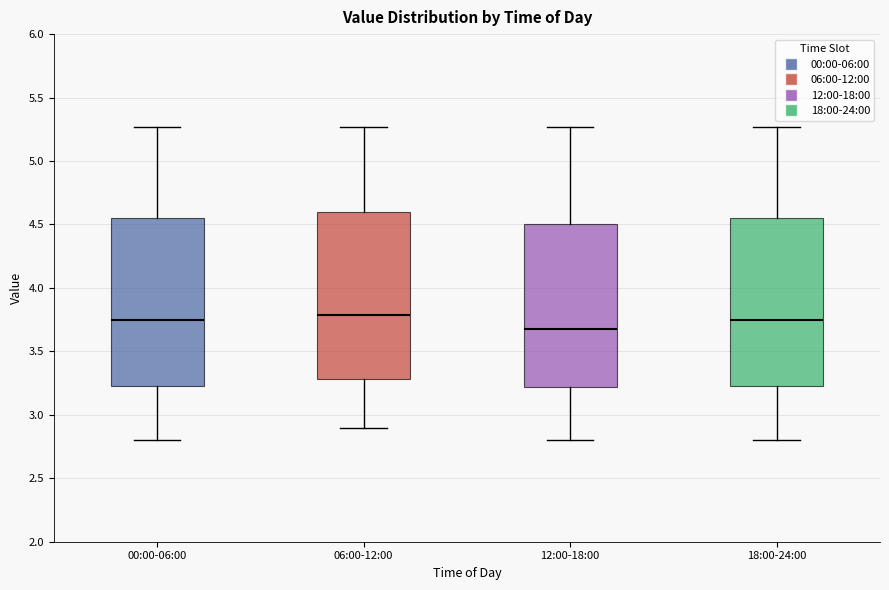

Reading left to right, transcribe this box plot: for each box, give where its median line is, the range the box spans, and where its two whiskers end, as read against the y-axis. The values are not printed on the chart, so give them approximately, as read against the axis.

00:00-06:00: median 3.75, box 3.25 to 4.55, whiskers 2.80 to 5.25
06:00-12:00: median 3.80, box 3.30 to 4.60, whiskers 2.90 to 5.25
12:00-18:00: median 3.70, box 3.20 to 4.50, whiskers 2.80 to 5.25
18:00-24:00: median 3.75, box 3.25 to 4.55, whiskers 2.80 to 5.25